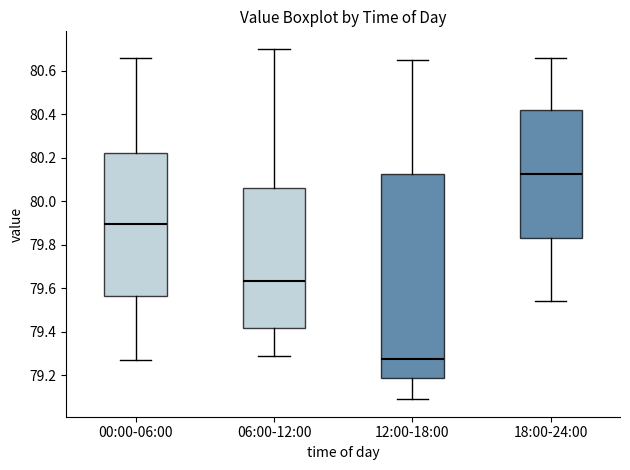

Reading left to right, transcribe this box plot: for each box, give where its median line is, the range the box spans, and where its two whiskers end, as read against the y-axis. The values are not printed on the chart, so give them approximately, as read against the axis.

00:00-06:00: median 79.90, box 79.56 to 80.22, whiskers 79.28 to 80.66
06:00-12:00: median 79.64, box 79.42 to 80.06, whiskers 79.30 to 80.70
12:00-18:00: median 79.28, box 79.18 to 80.12, whiskers 79.10 to 80.66
18:00-24:00: median 80.12, box 79.84 to 80.42, whiskers 79.54 to 80.66